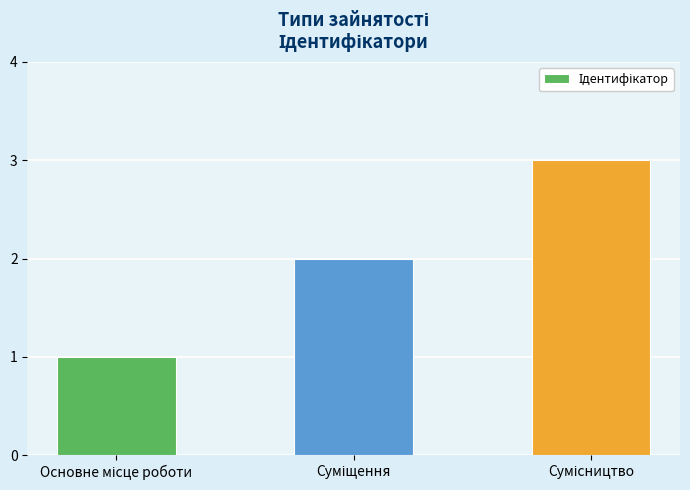

What is the sum of all values?

6